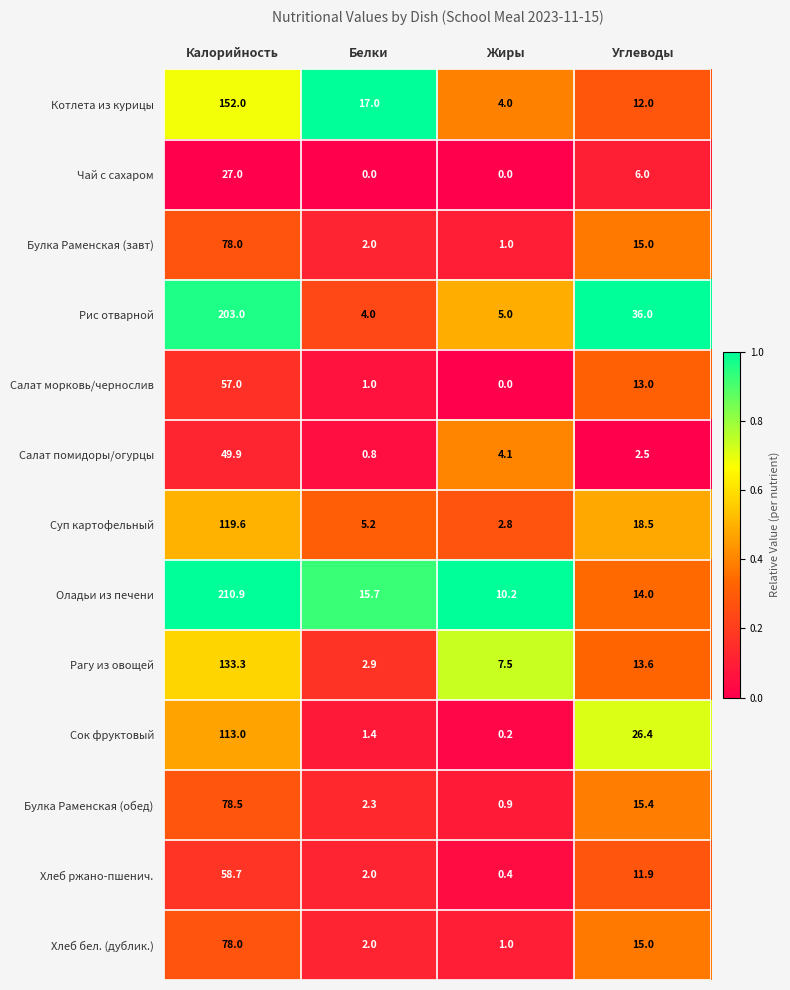

At which label does Рис отварной first exceed 36?

Калорийность